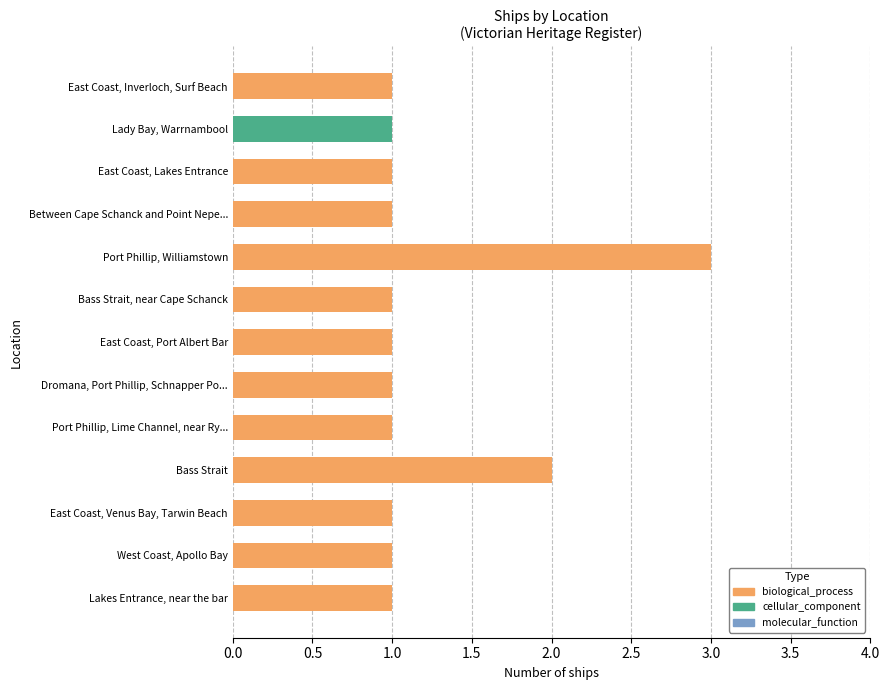

How many data points does each series have?

13